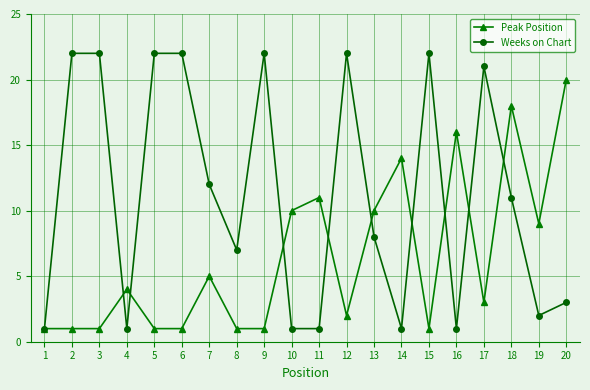

How many series are shown in this chart?

2